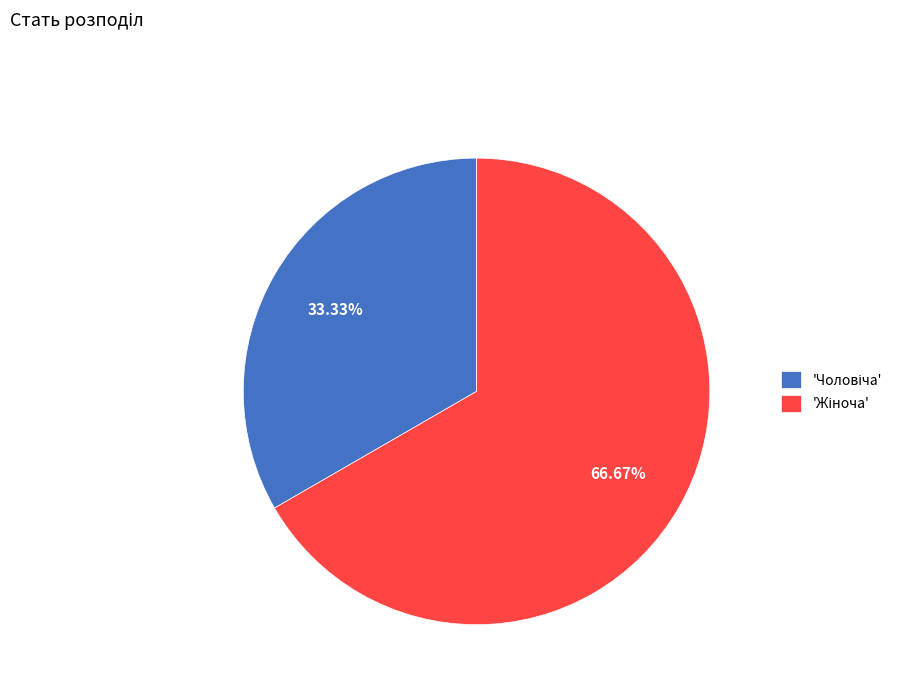

Is there a majority slice in this chart?

Yes